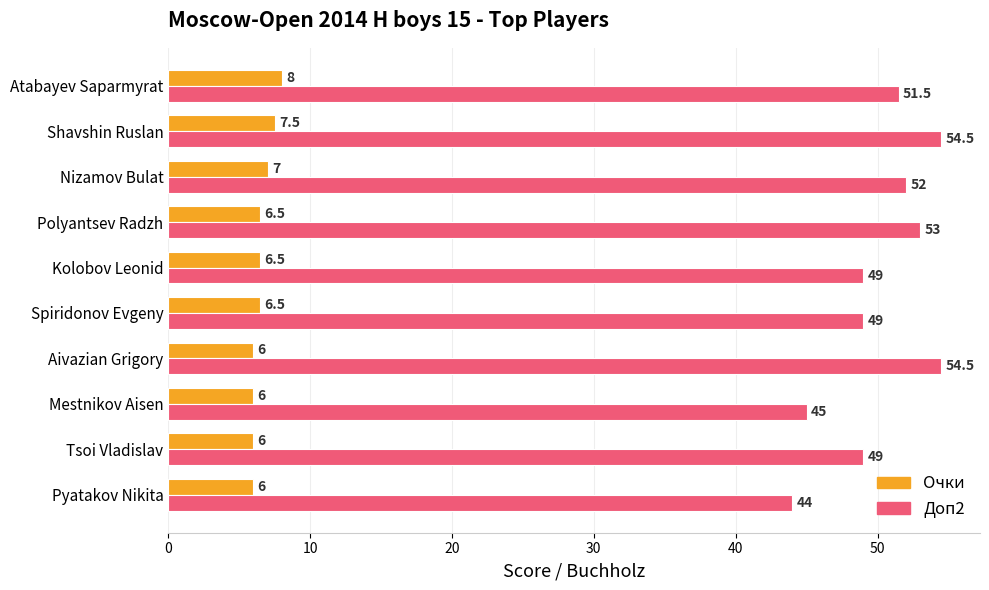

Which series has the widest spread of values?

Доп2